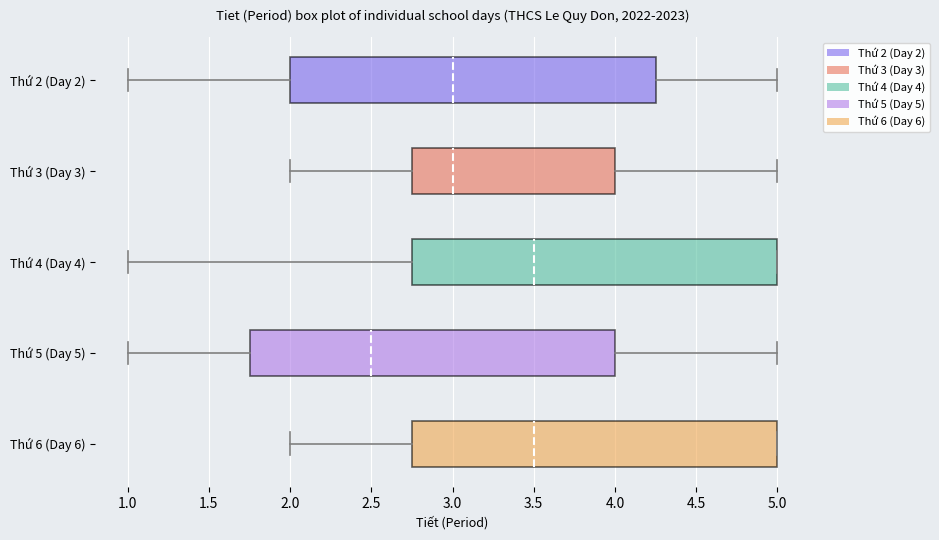

Reading bottom to top, transcribe this box plot: for each box, give where its median line is, the range the box spans, and where its two whiskers end, as read against the x-axis. The values are not printed on the chart, so give them approximately, as read against the axis.

Thứ 6 (Day 6): median 3.50, box 2.75 to 5.00, whiskers 2.00 to 5.00
Thứ 5 (Day 5): median 2.50, box 1.75 to 4.00, whiskers 1.00 to 5.00
Thứ 4 (Day 4): median 3.50, box 2.75 to 5.00, whiskers 1.00 to 5.00
Thứ 3 (Day 3): median 3.00, box 2.75 to 4.00, whiskers 2.00 to 5.00
Thứ 2 (Day 2): median 3.00, box 2.00 to 4.25, whiskers 1.00 to 5.00